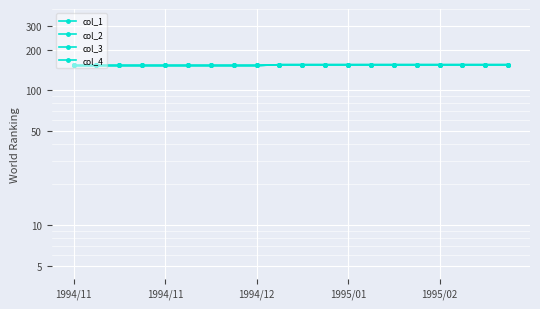

True or false: col_3 and col_2 cross at least once.

False